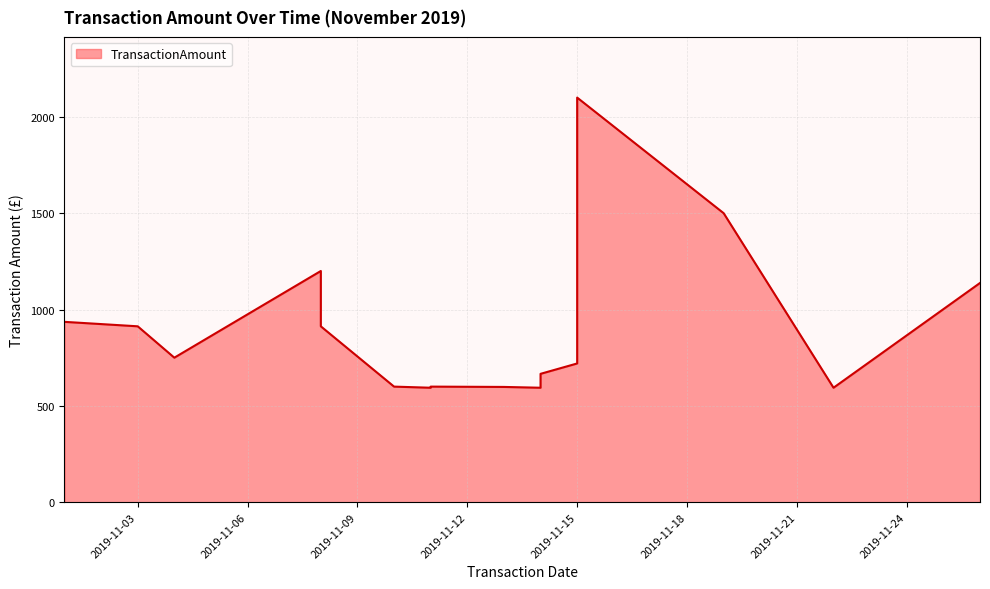

True or false: there are more than 0 points higher than both neighbors.

True